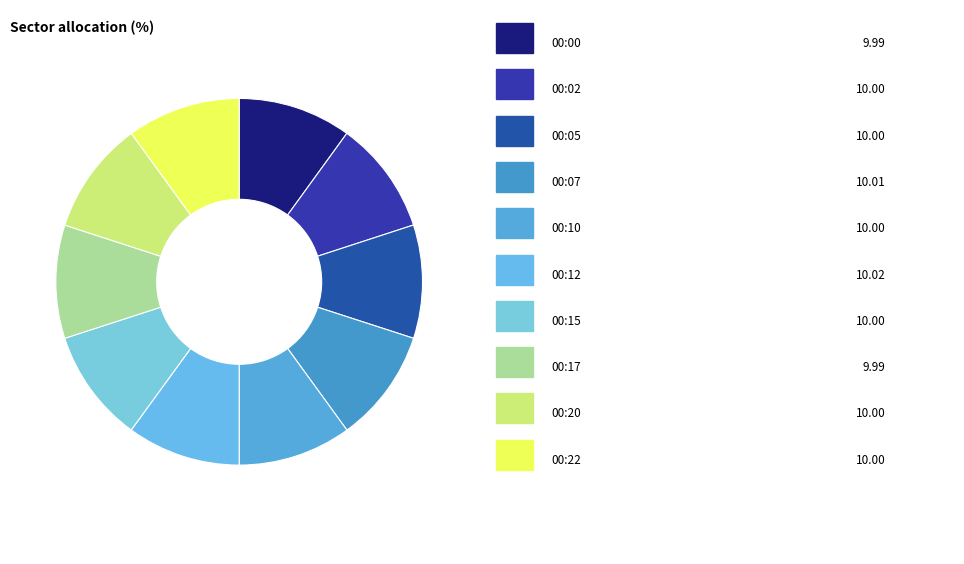

To the nearest percent, what is the average slice percentage?

10%